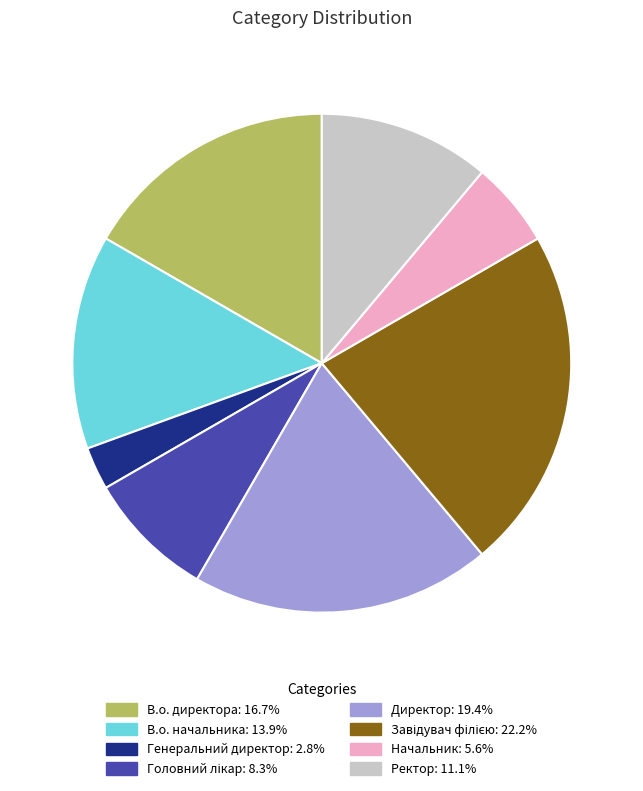

What is the smallest slice in the pie chart?

Генеральний директор